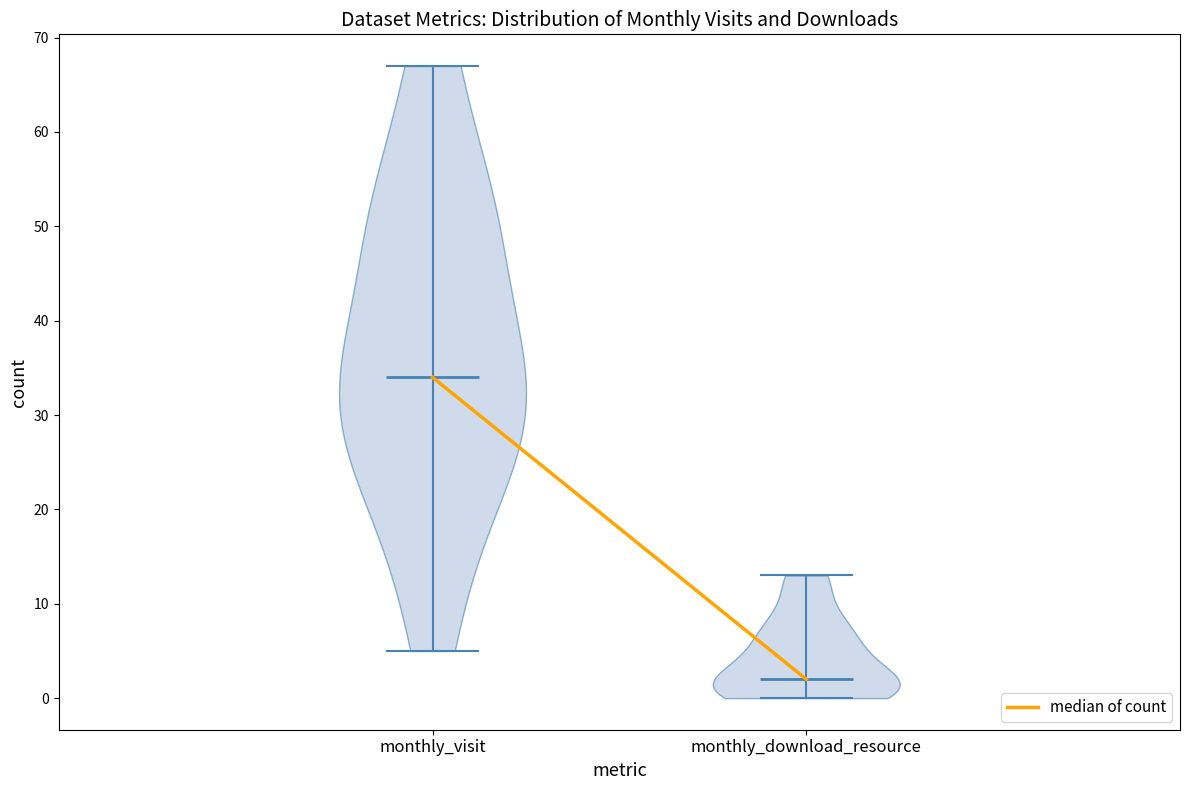

Which violin has the highest median line?

monthly_visit